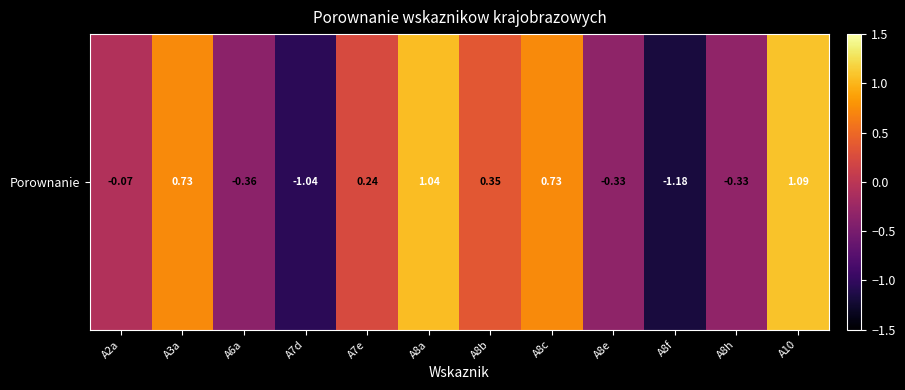

Approximately how many times larger is the value at A8b compared to A10?

0.3